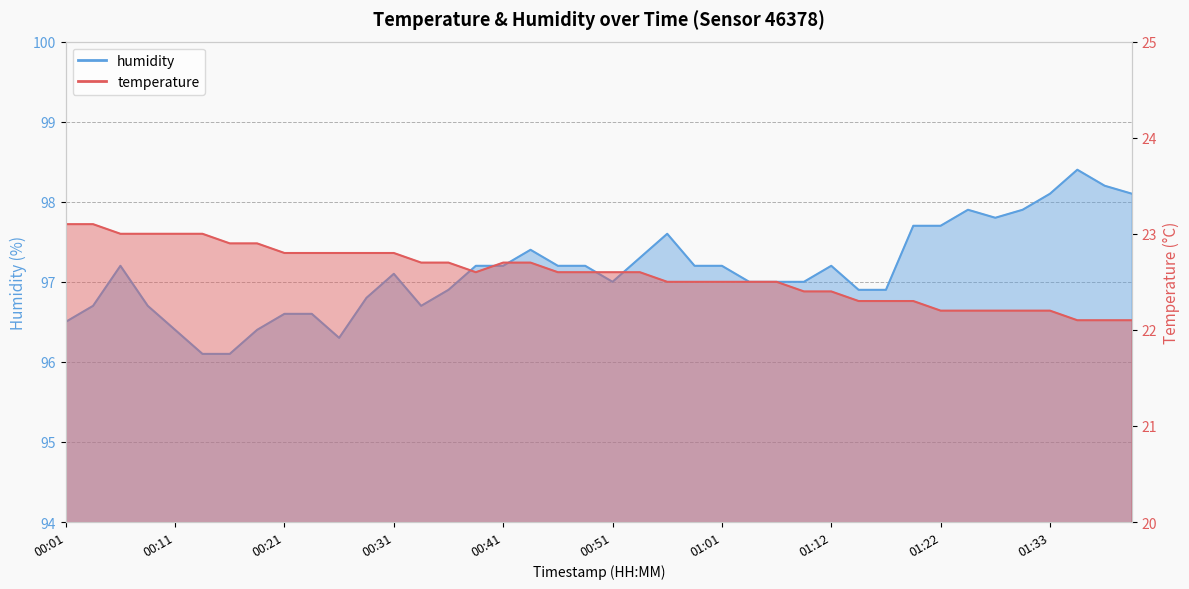

What is the difference between the maximum and minimum values in the humidity series?

2.3